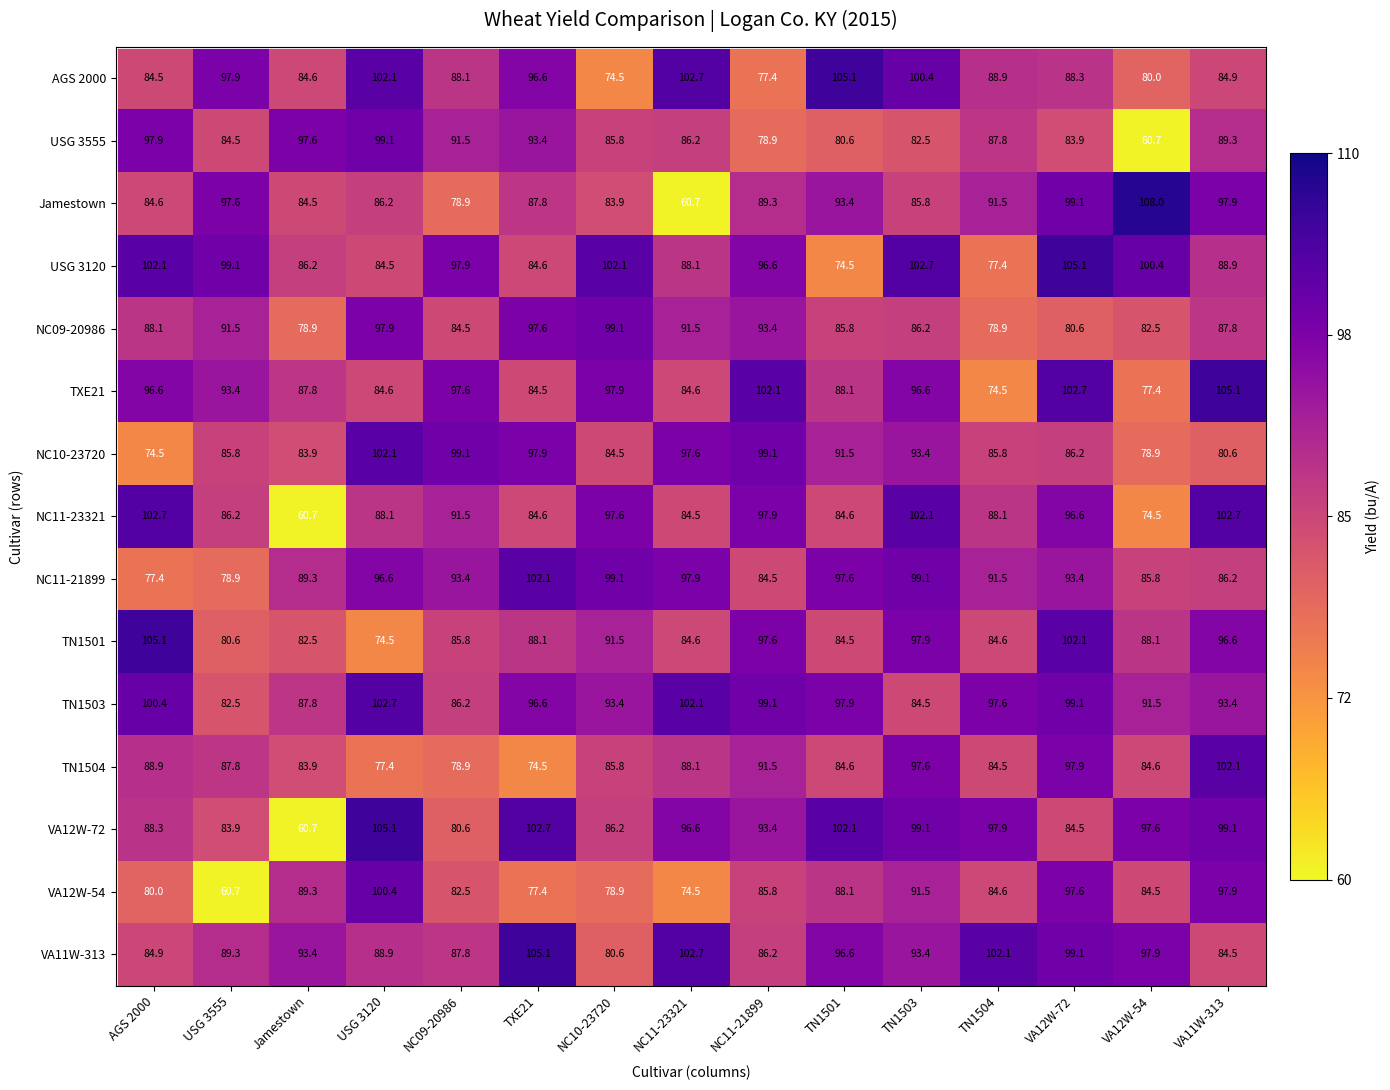

Which series changed the most between Jamestown and NC09-20986?

NC11-23321